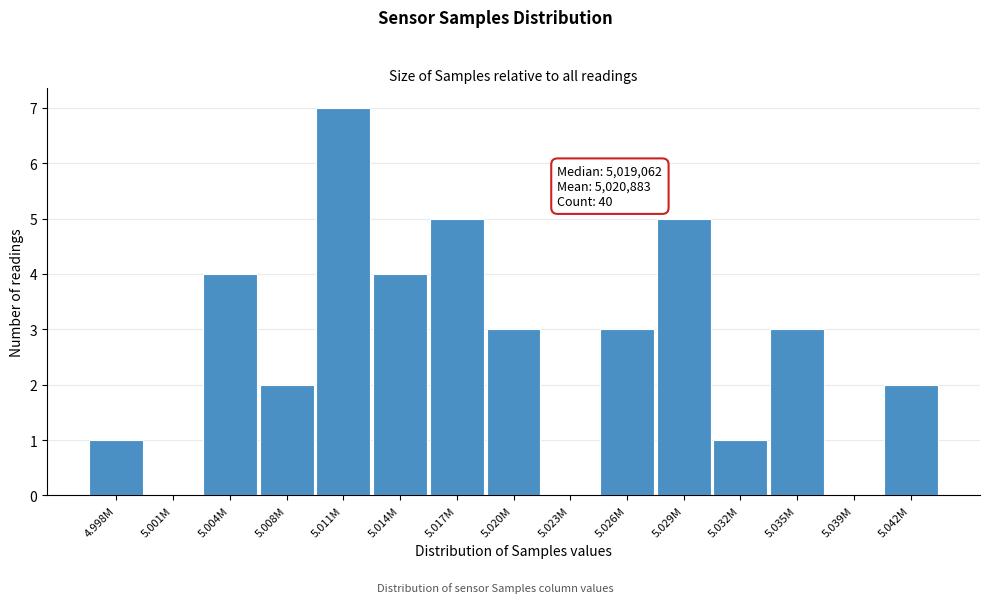

Reading right to left, transcribe all the data shown in this chart.

5.042M=2	5.039M=0	5.035M=3	5.032M=1	5.029M=5	5.026M=3	5.023M=0	5.020M=3	5.017M=5	5.014M=4	5.011M=7	5.008M=2	5.004M=4	5.001M=0	4.998M=1